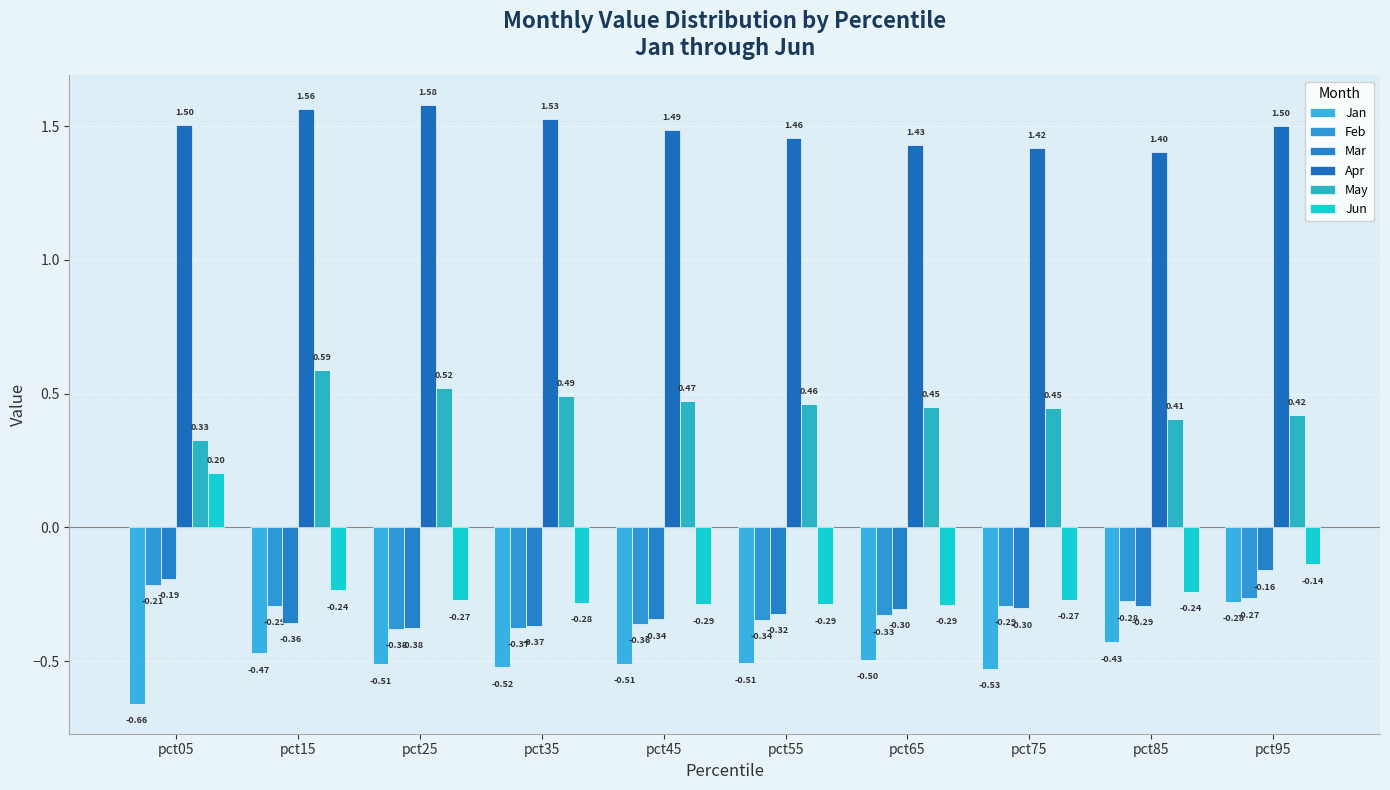

What is the spread (max minus min) of values at pct35?

2.0